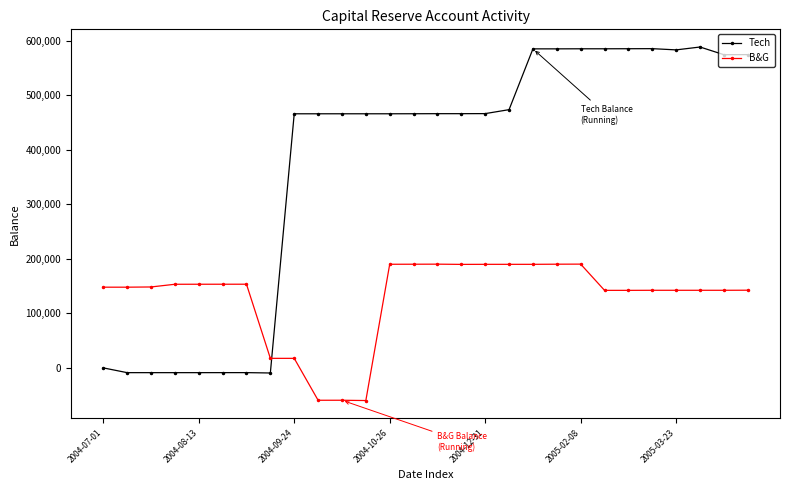

What is the highest value of the Tech series?

588617.6